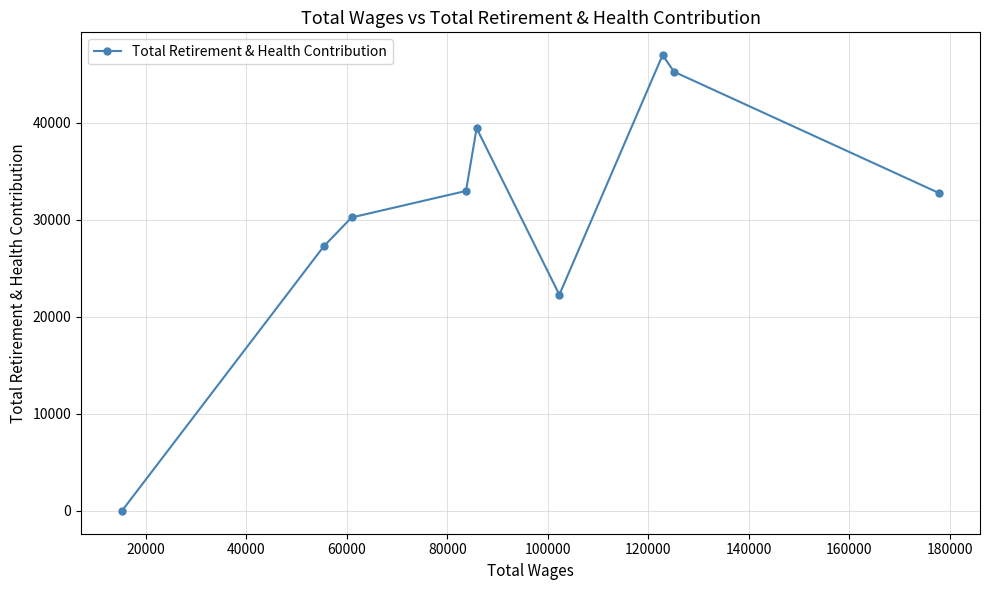

What is the difference between the maximum and minimum values?

46981